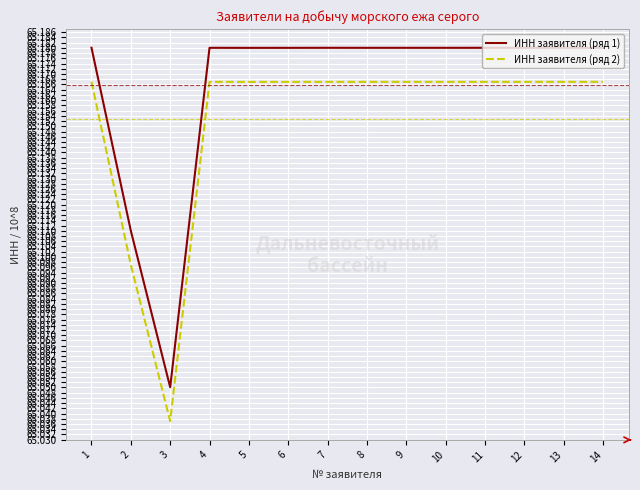

At which label is ИНН заявителя (ряд 1) closest to 65?

3